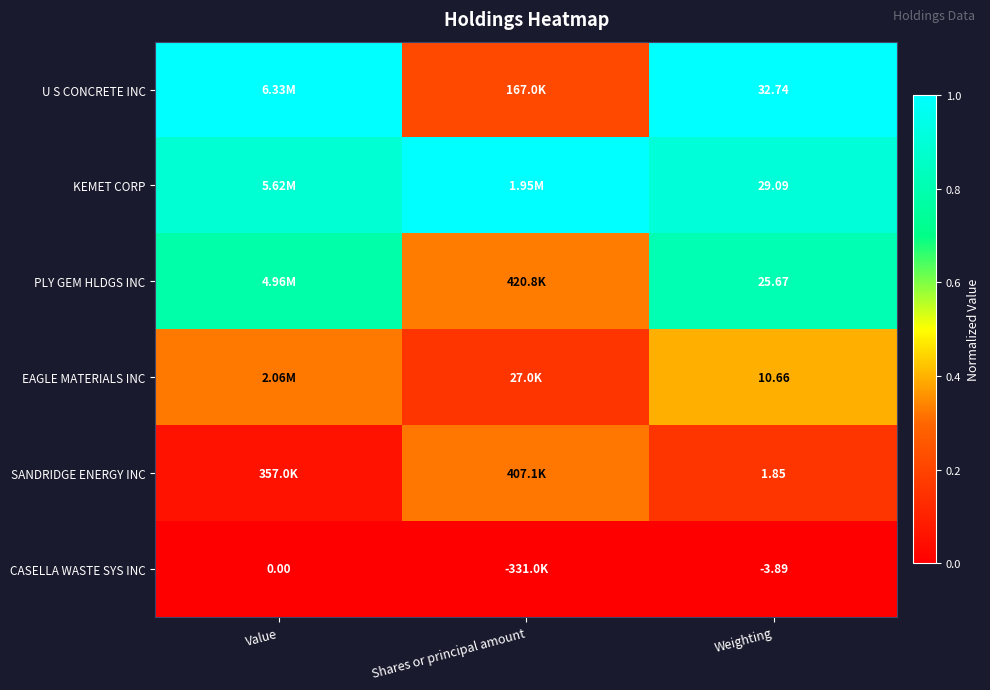

Is the value of EAGLE MATERIALS INC at Weighting greater than the value of KEMET CORP at Weighting?

No